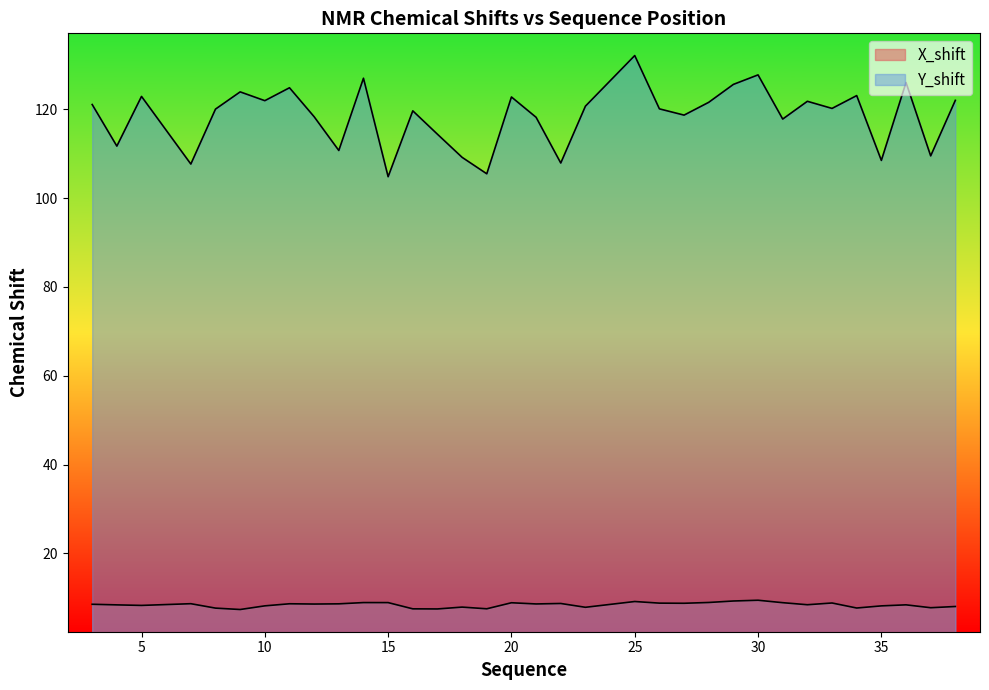

At which category does Y_shift reach its first local valley?

4